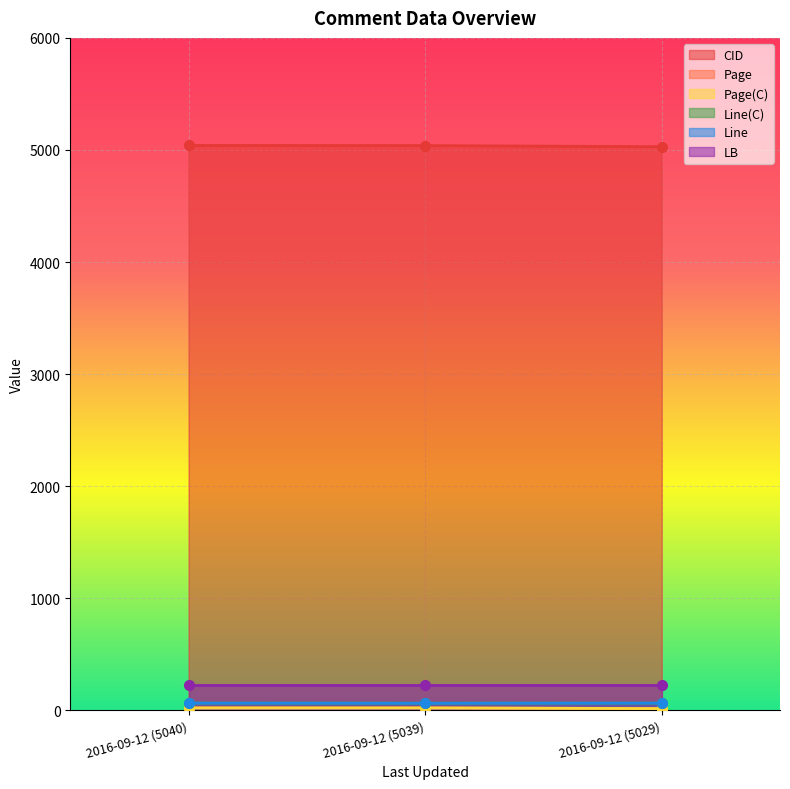

Between 2016-09-12 (5029) and 2016-09-12 (5040), which is larger?

2016-09-12 (5040)